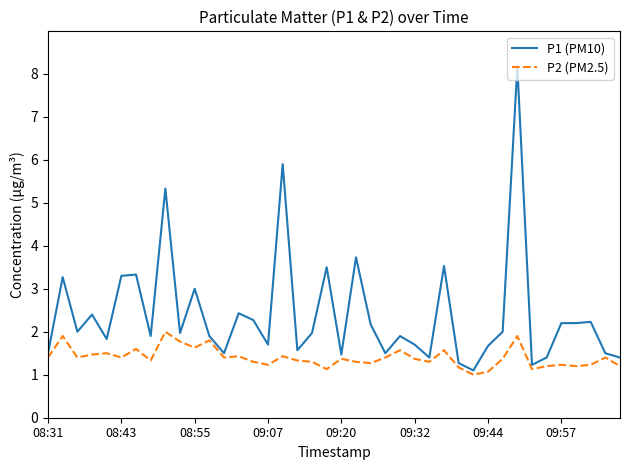

What are all the series names shown in the legend?

P1 (PM10), P2 (PM2.5)